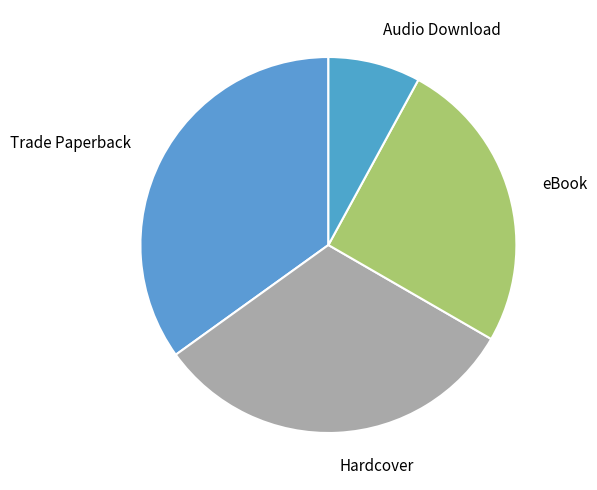

Which category has the biggest portion of the pie?

Trade Paperback